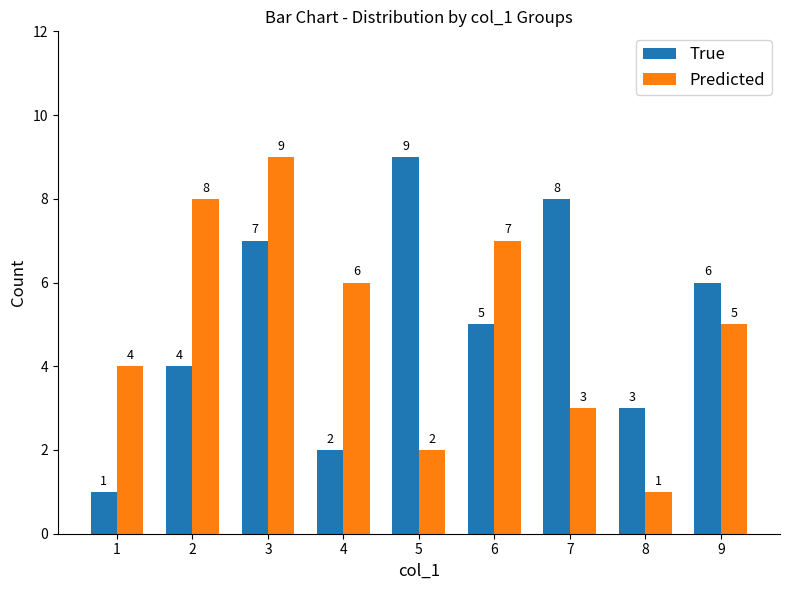

At which label does Predicted reach its peak?

3